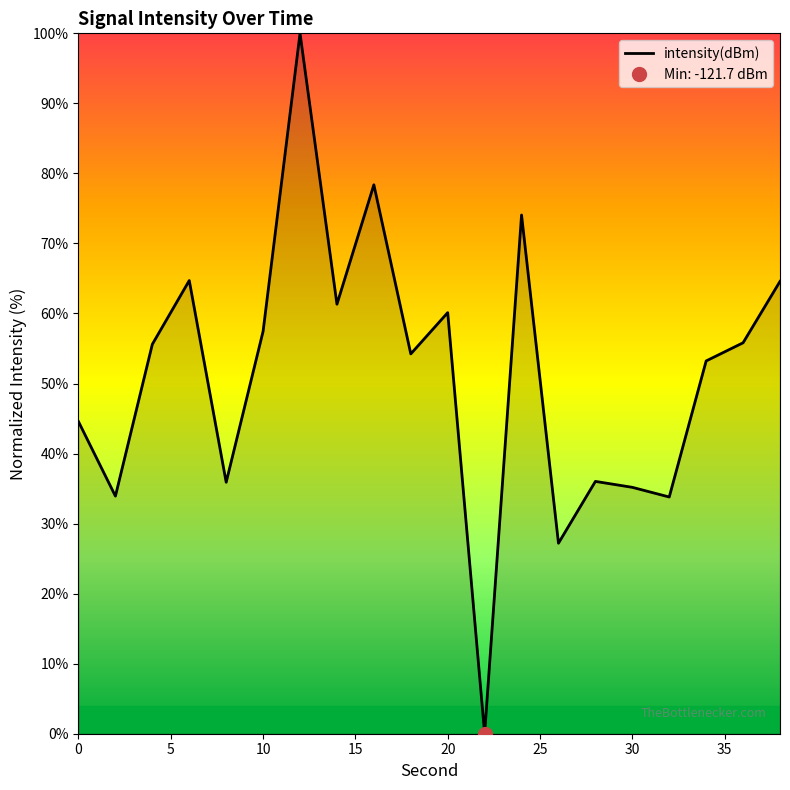

What is the value of the 18th point from the left?

53.2